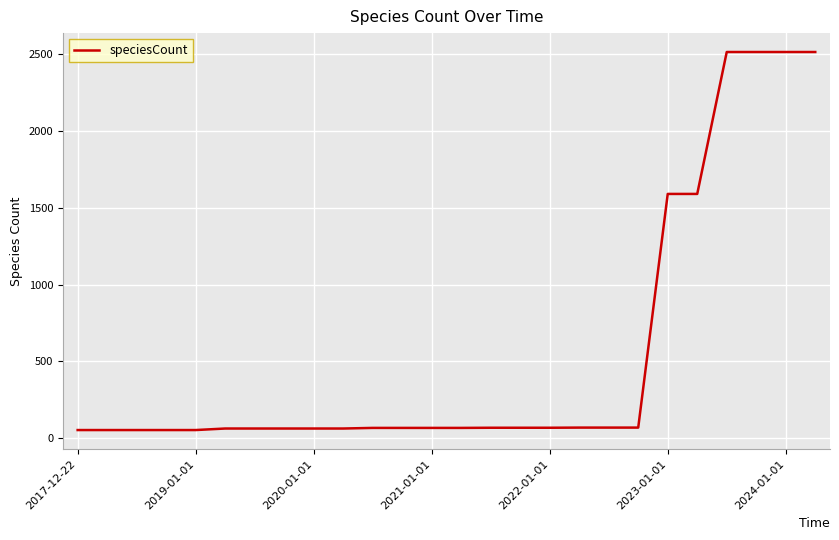

Count the number of categories in the chart.

26